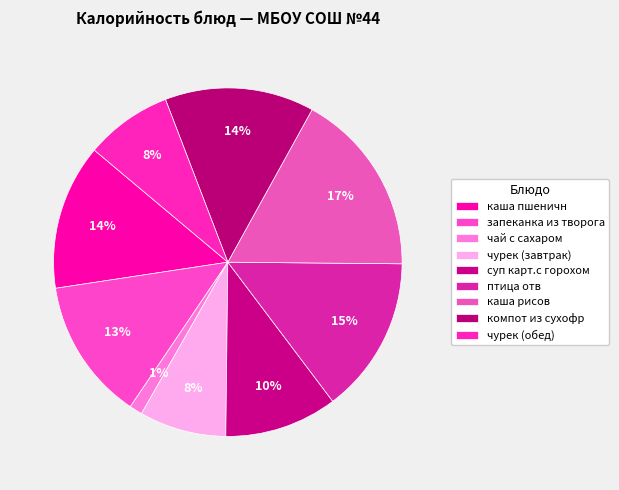

Count the number of slices in the pie.

9